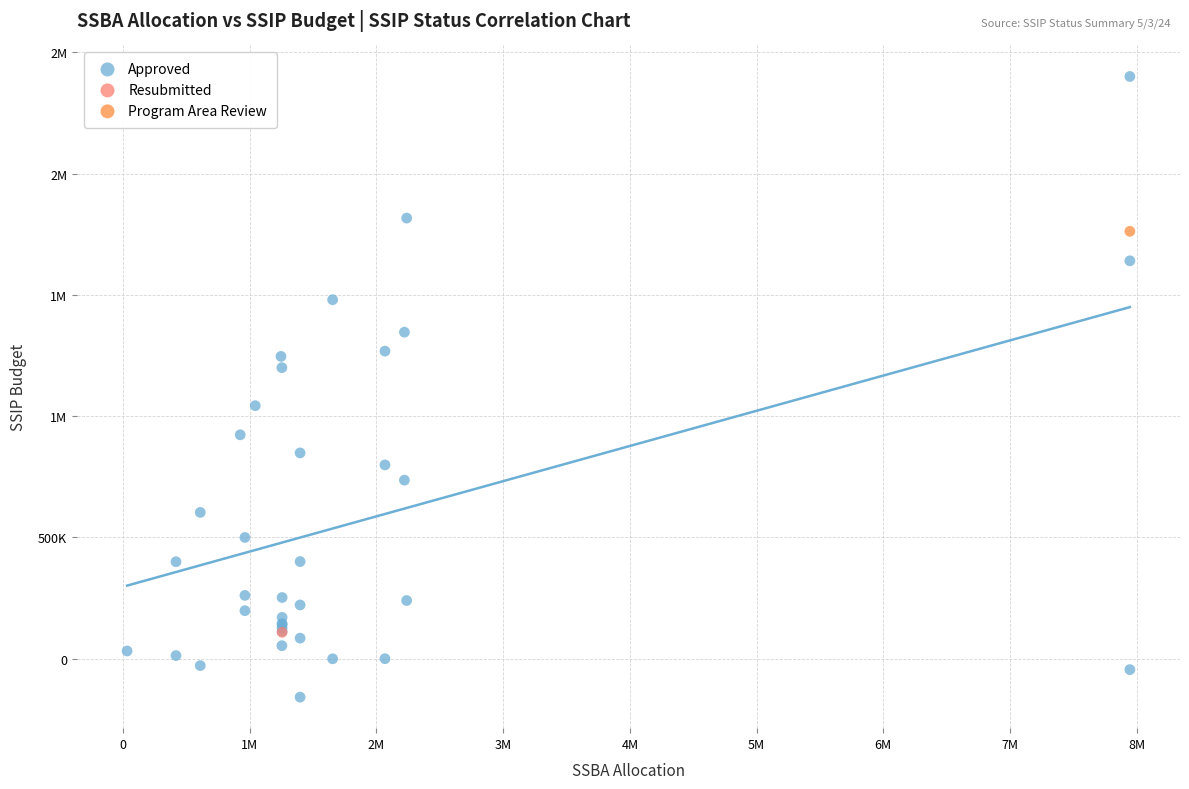

What are all the series names shown in the legend?

Approved, Resubmitted, Program Area Review